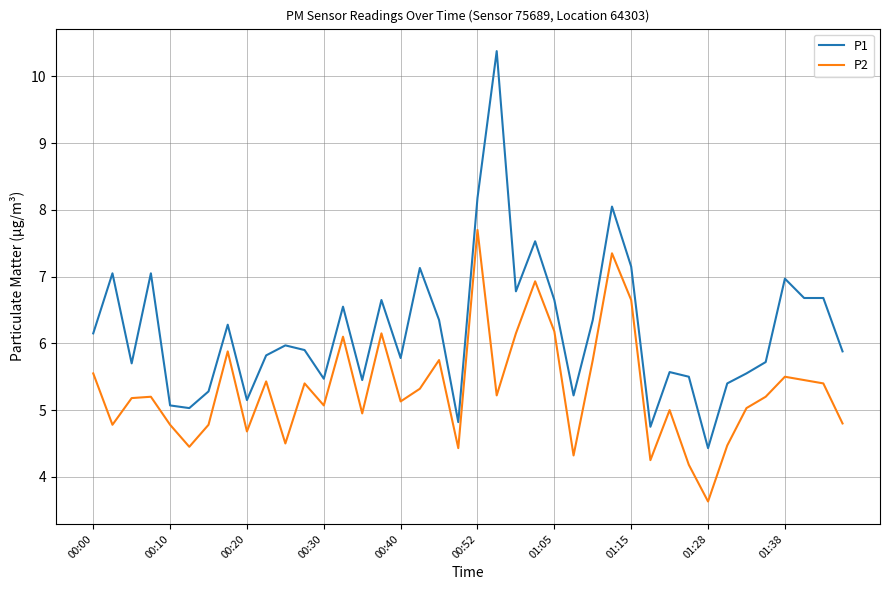

Which series has the largest total across all categories?

P1